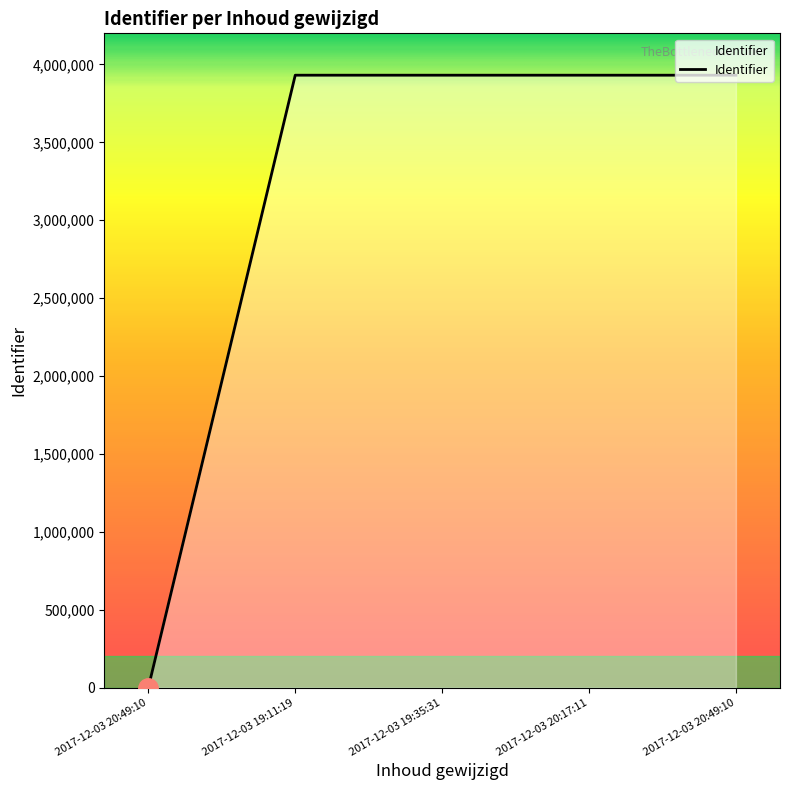

True or false: the data has more than 0 interior local peaks.

True